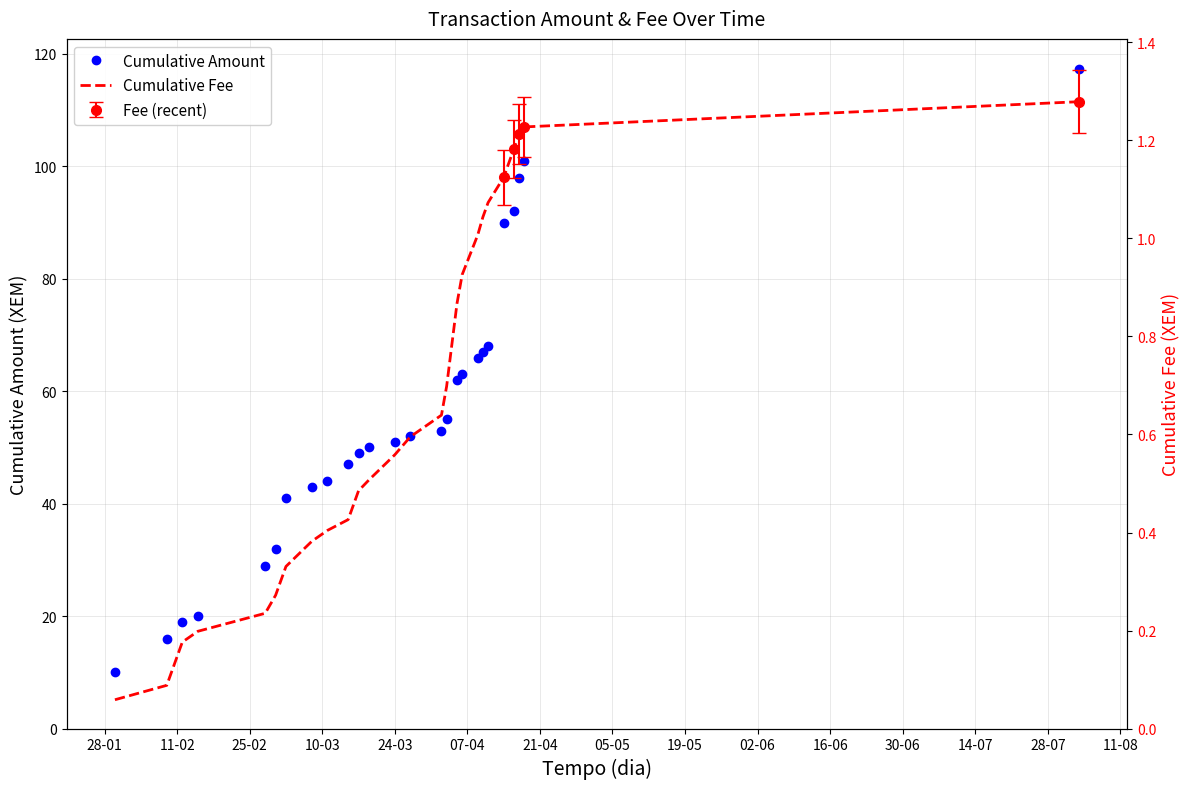

What is the label of the 7th point from the right?

19